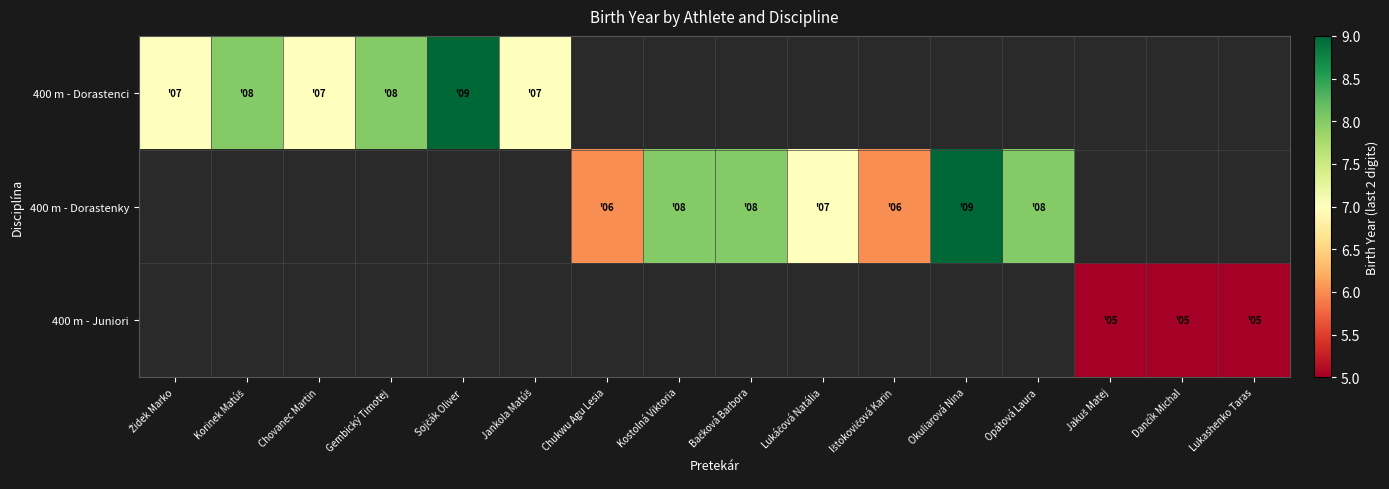

At which label is 400 m - Dorastenci closest to 8?

Korinek Matúš